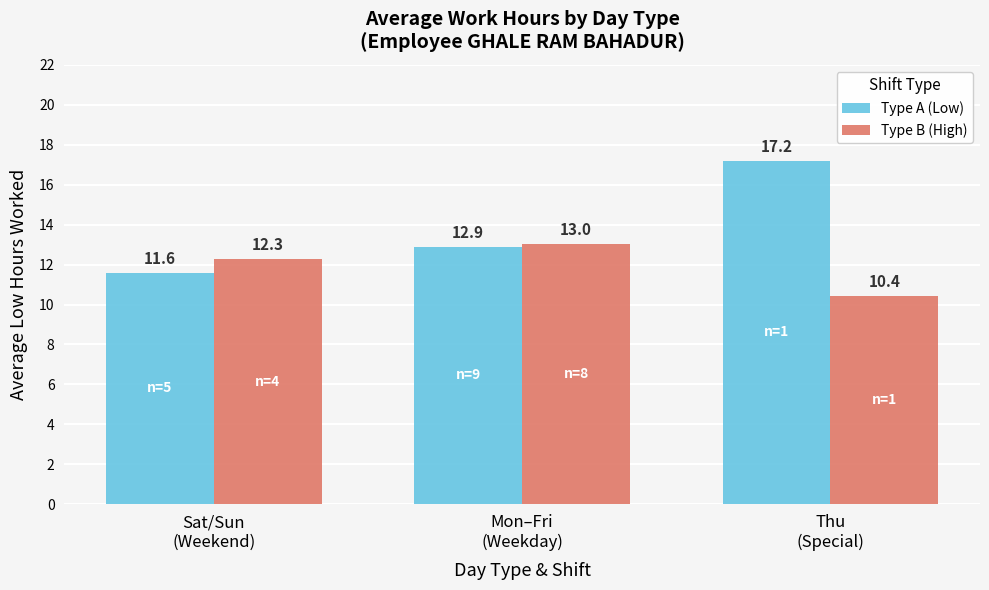

Count the number of categories in the chart.

3